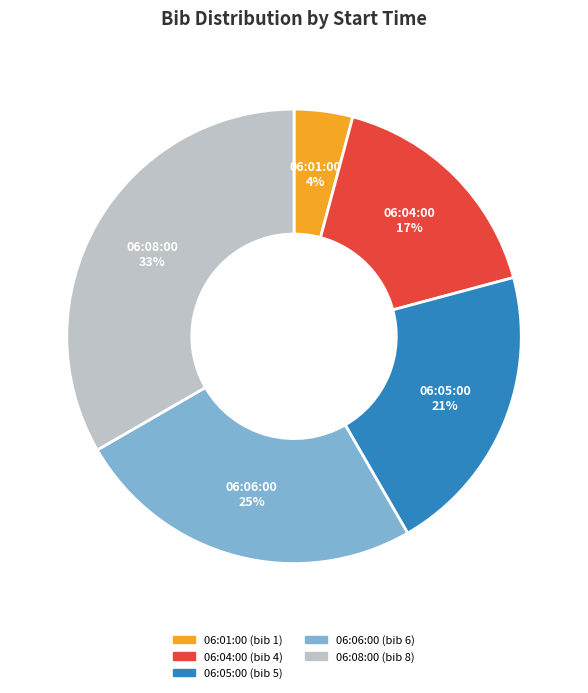

To the nearest percent, what portion does 06:08:00 represent?

33%